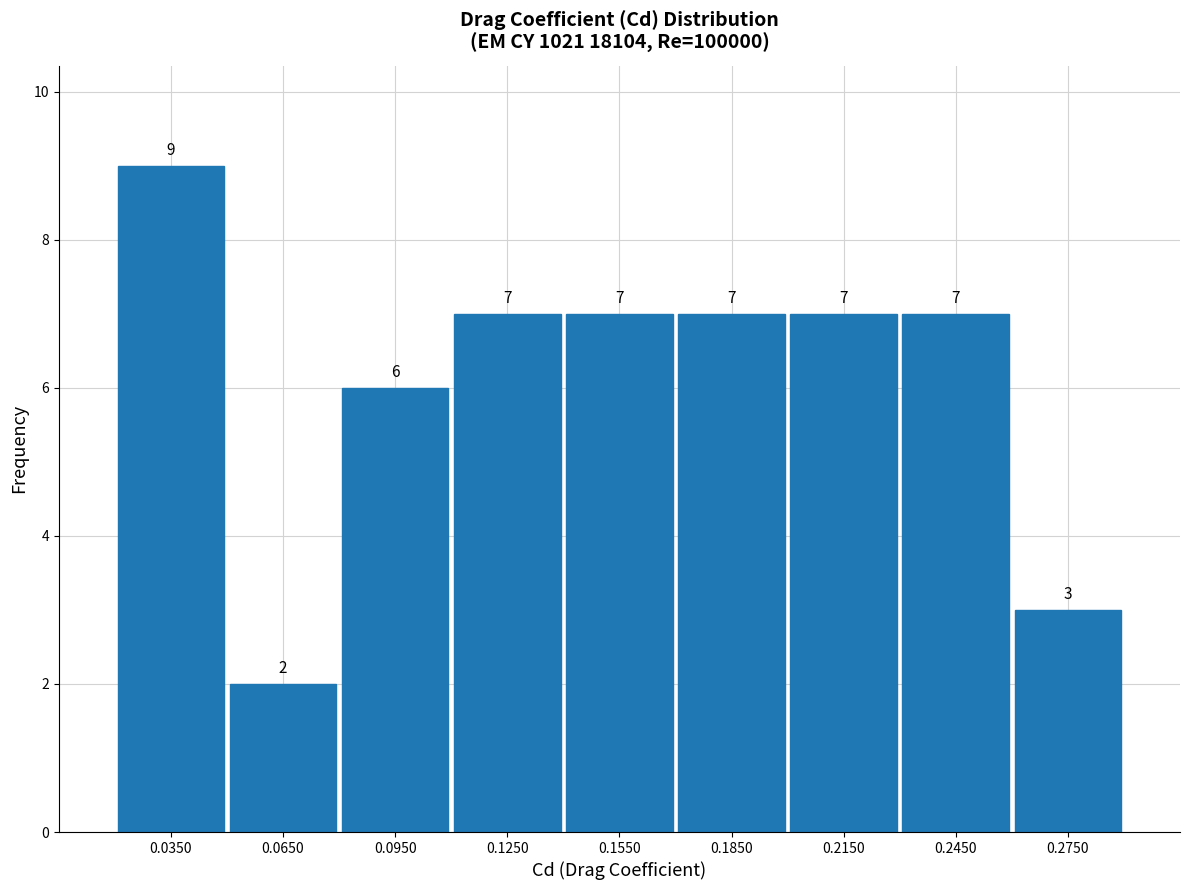

Reading left to right, list every bar in this chart as the range it spans on the x-axis followed by its height.

0.02 to 0.05: 9
0.05 to 0.08: 2
0.08 to 0.11: 6
0.11 to 0.14: 7
0.14 to 0.17: 7
0.17 to 0.20: 7
0.20 to 0.23: 7
0.23 to 0.26: 7
0.26 to 0.29: 3